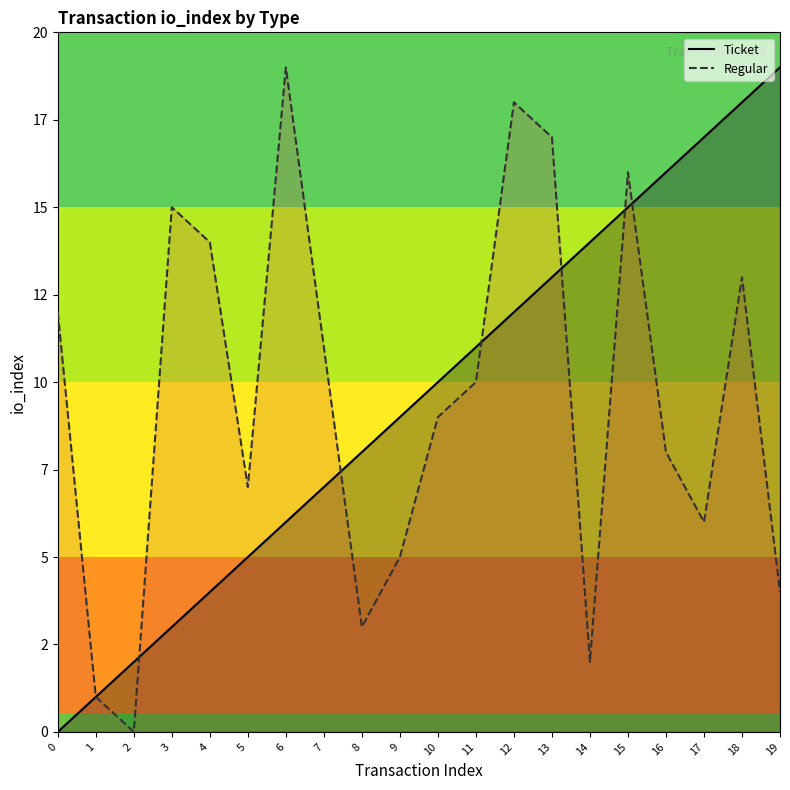

How many intersections are there between Regular and Ticket?

6